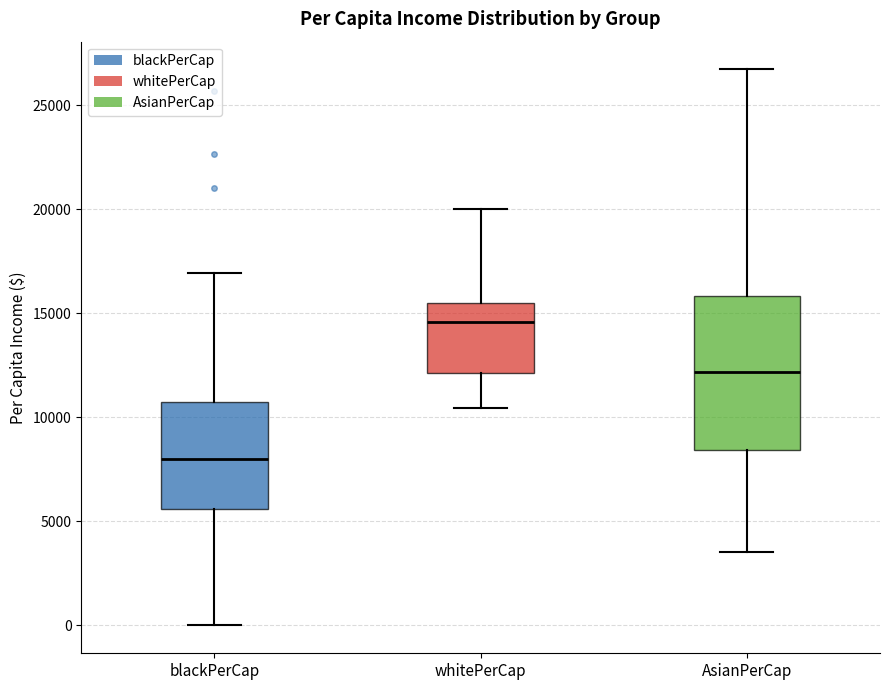

Reading left to right, transcribe this box plot: for each box, give where its median line is, the range the box spans, and where its two whiskers end, as read against the y-axis. The values are not printed on the chart, so give them approximately, as read against the axis.

blackPerCap: median 8000, box 5500 to 10500, whiskers 0 to 17000
whitePerCap: median 14500, box 12000 to 15500, whiskers 10500 to 20000
AsianPerCap: median 12000, box 8500 to 16000, whiskers 3500 to 26500